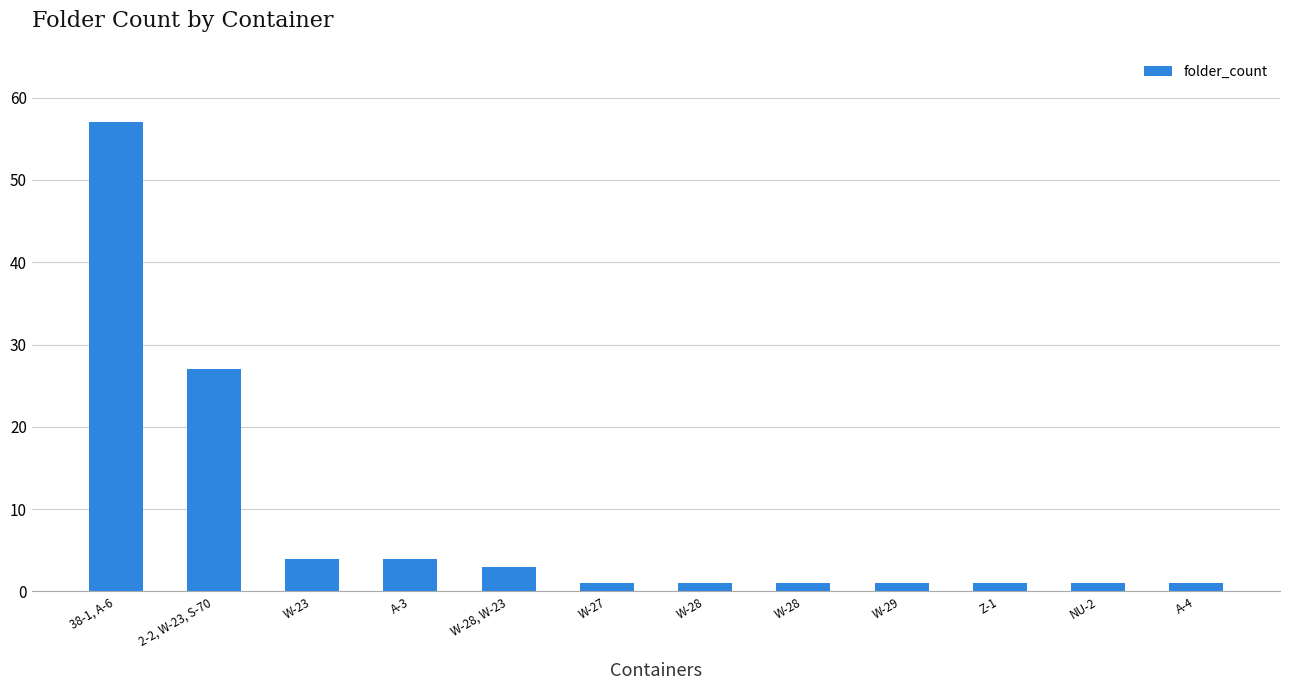

The value at Z-1 is 1. True or false?

True